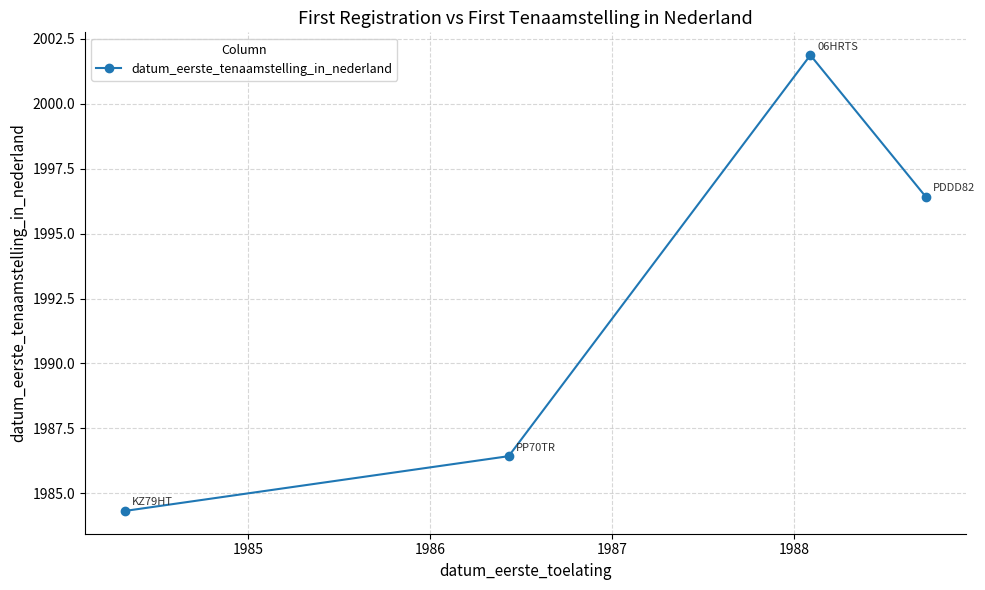

What is the maximum value shown in the chart?

2001.9